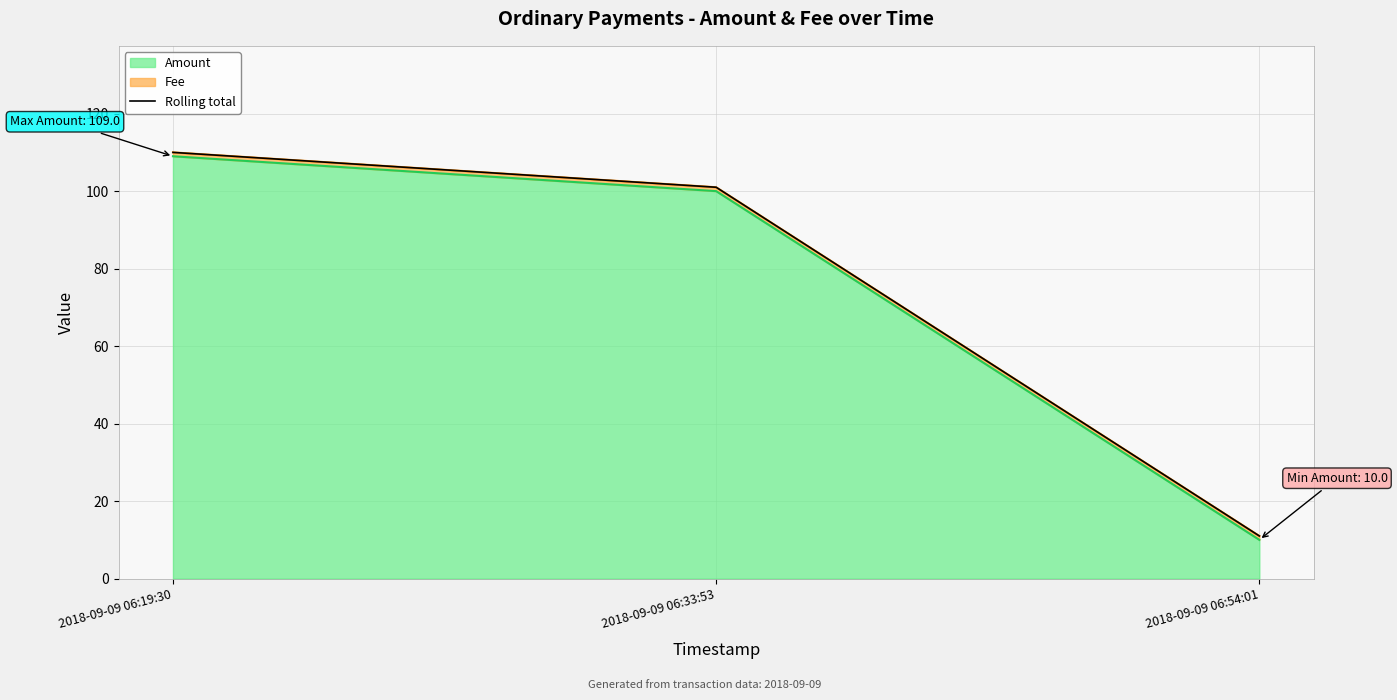

What is the sum of all values?

222